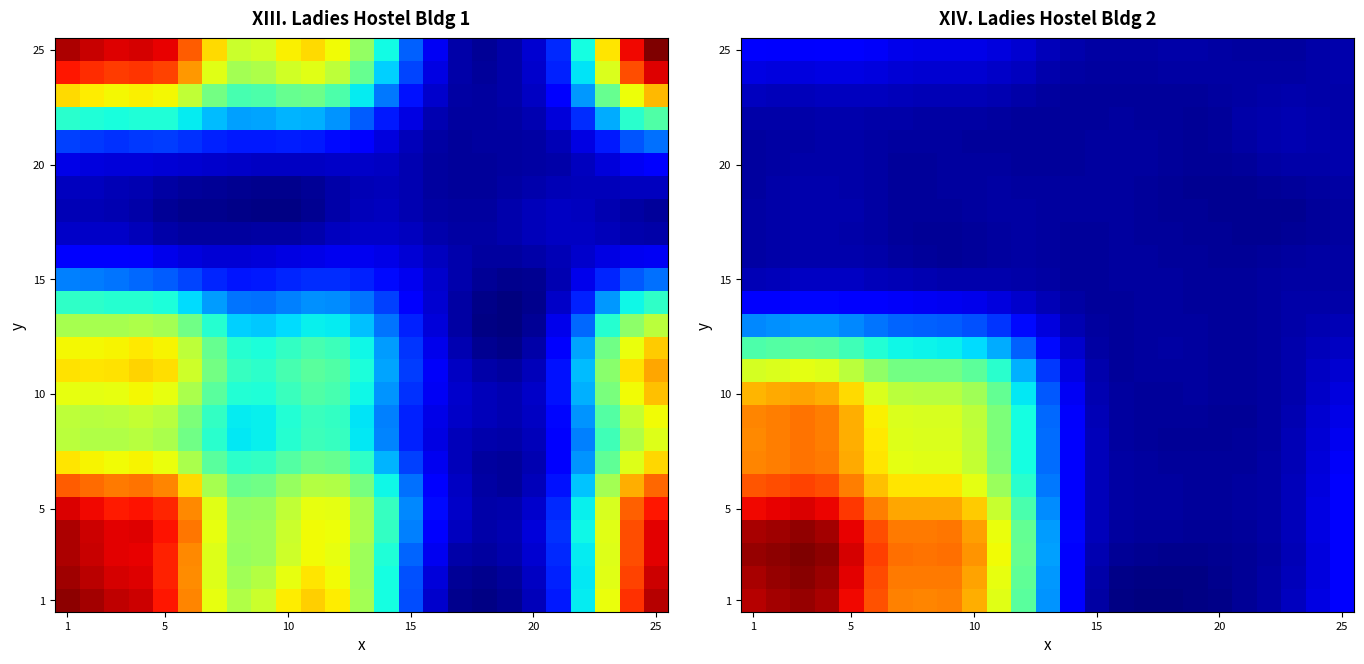

What is the spread (max minus min) of values at 1?

4.3